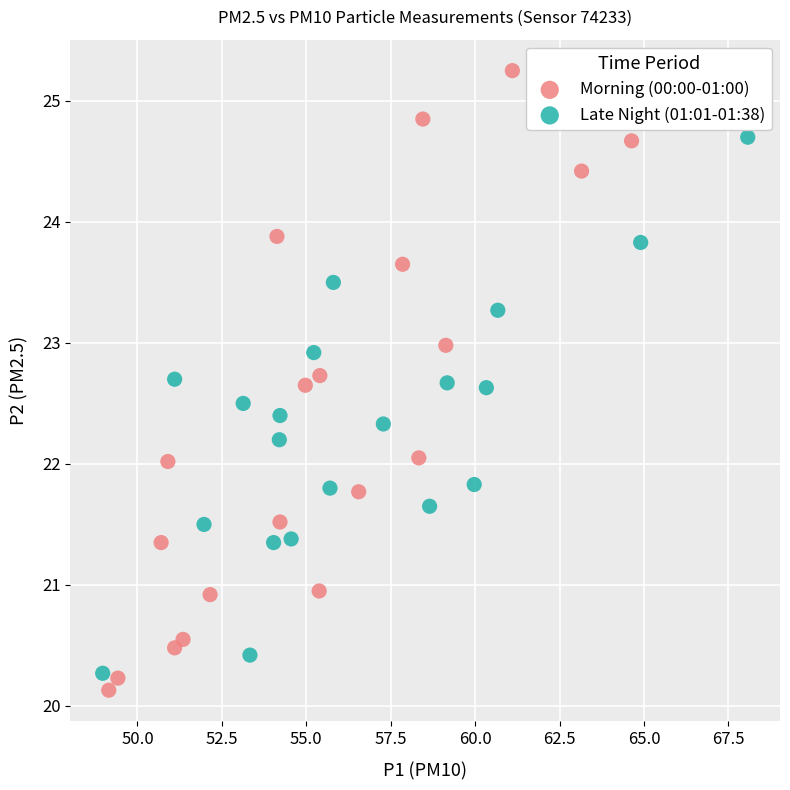

Which series contains the highest Y value?

Morning (00:00-01:00)